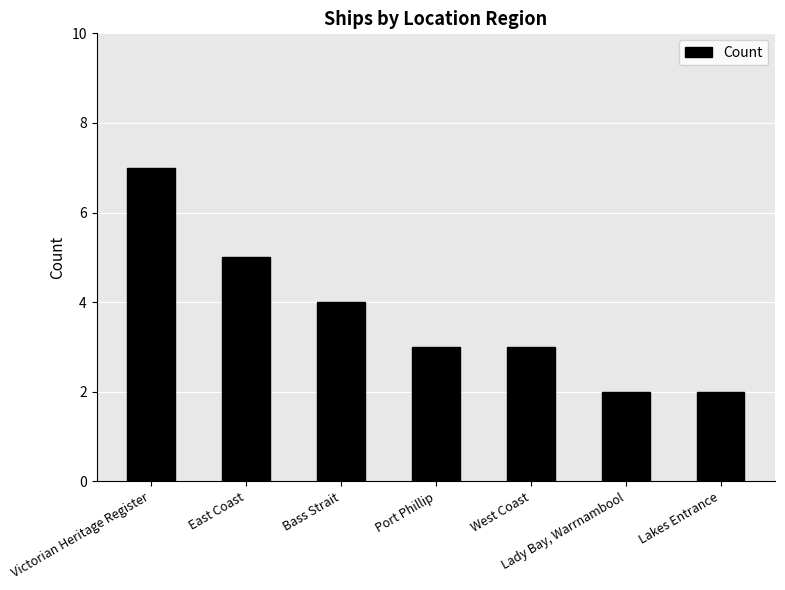

What is the sum of the values at Port Phillip and West Coast?

6